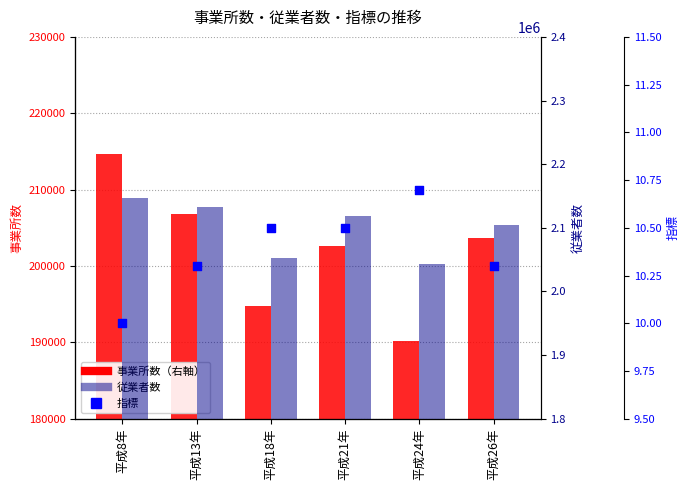

Which series has the largest Y range (max minus min)?

従業者数